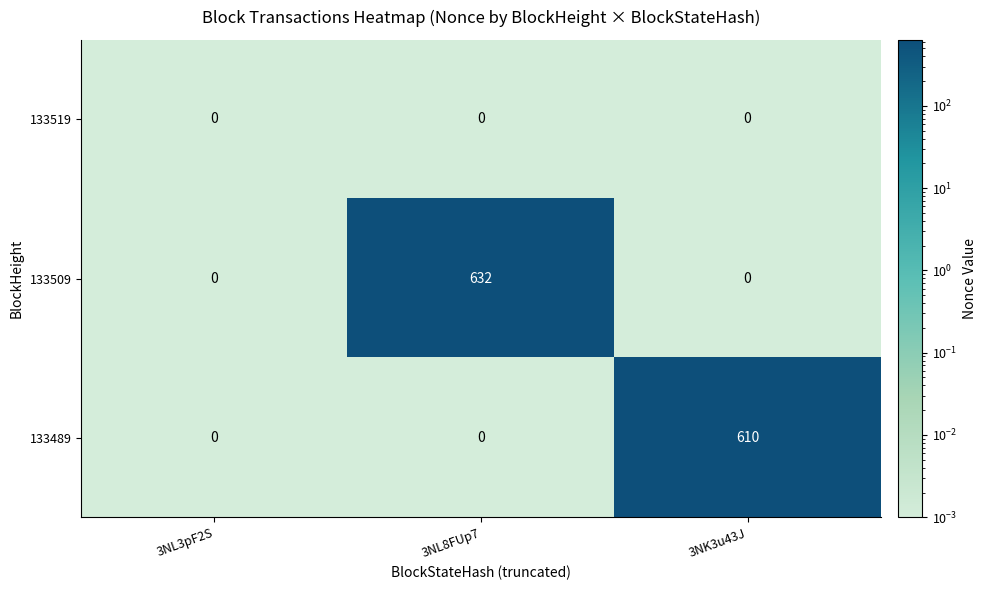

Which series has the widest spread of values?

133509